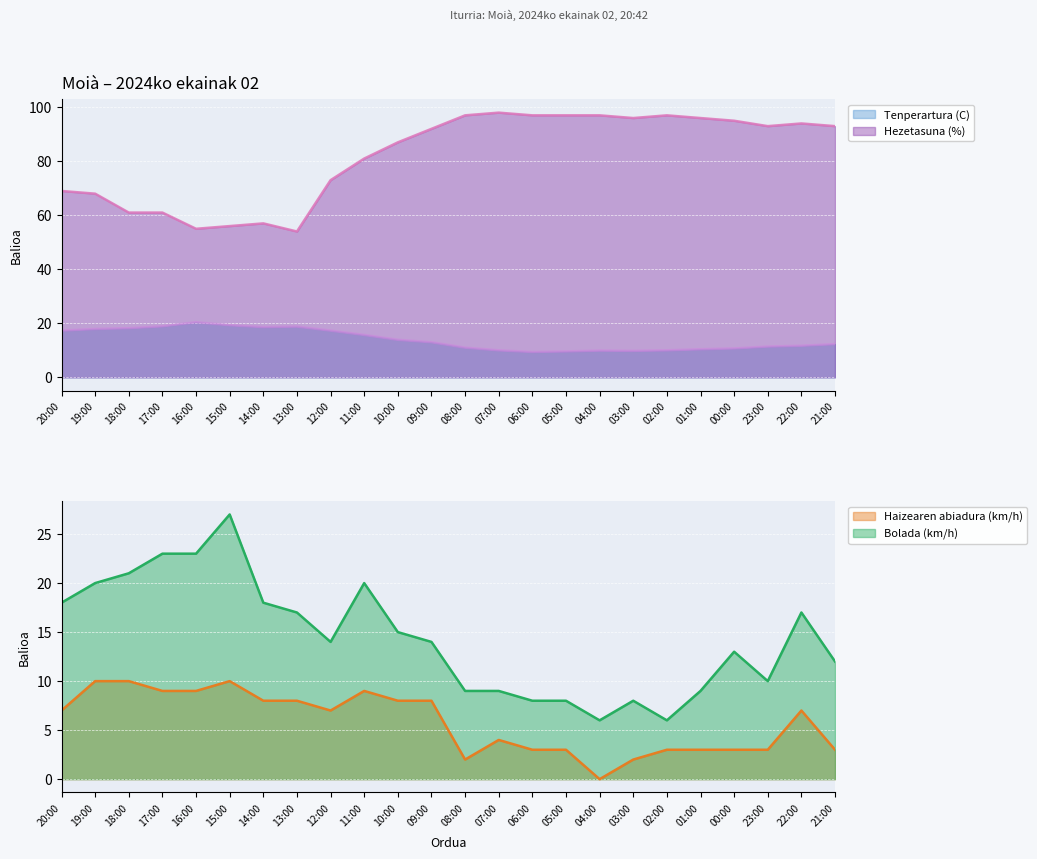

How many values in the Bolada (km/h) (line) series are below 14?

11